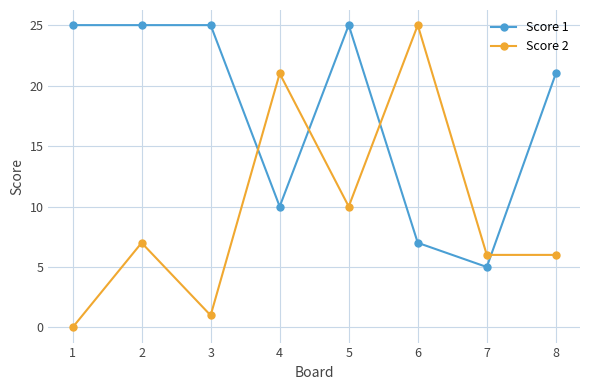

True or false: Score 2 and Score 1 cross at least once.

True